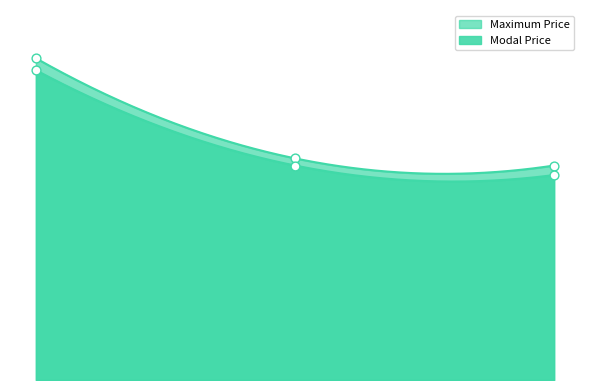

At which category is the sum across all series the highest?

TUR